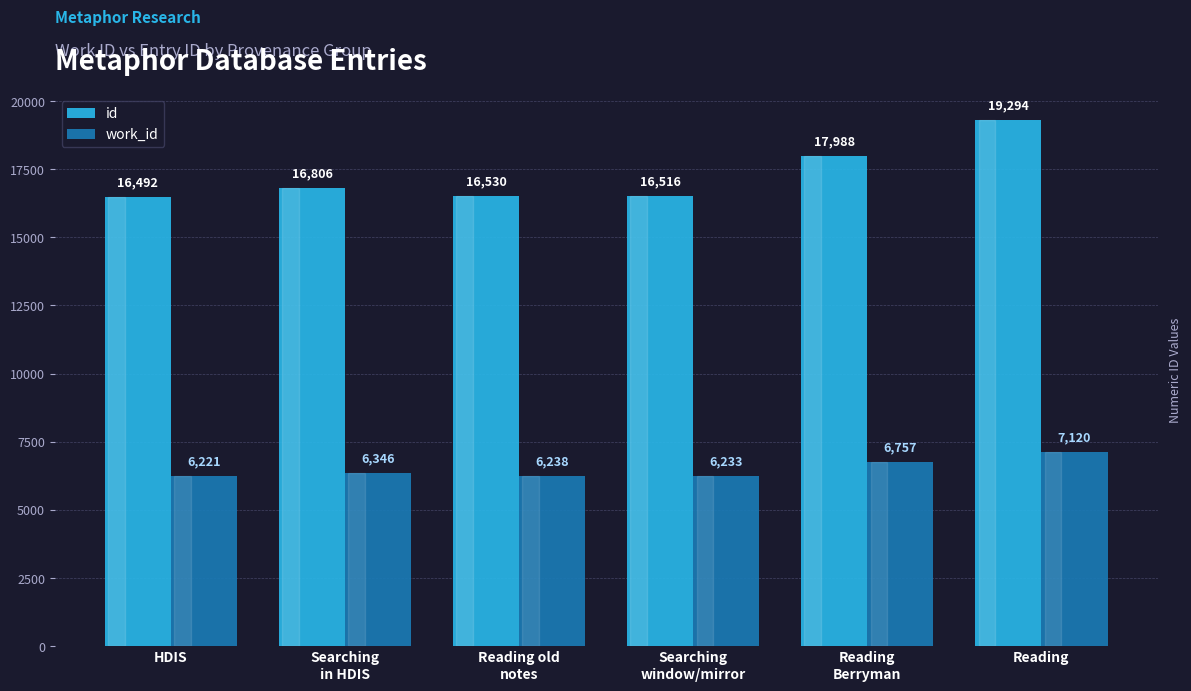

Which category has the lowest value across all series?

HDIS